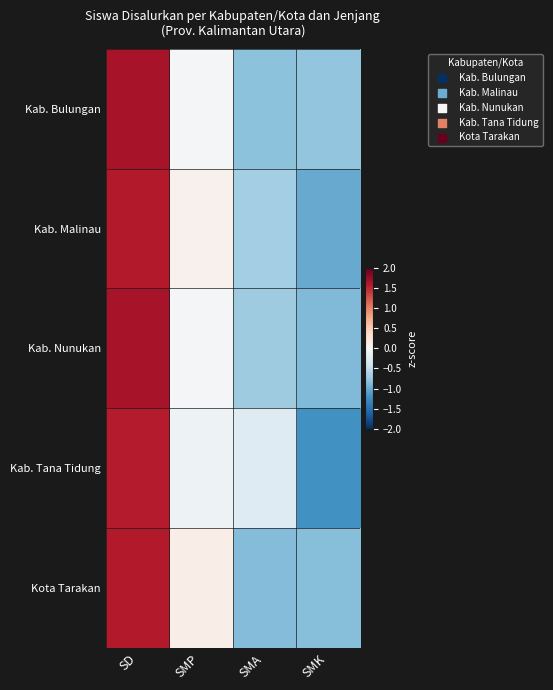

What is the spread (max minus min) of values at SMA?

0.6